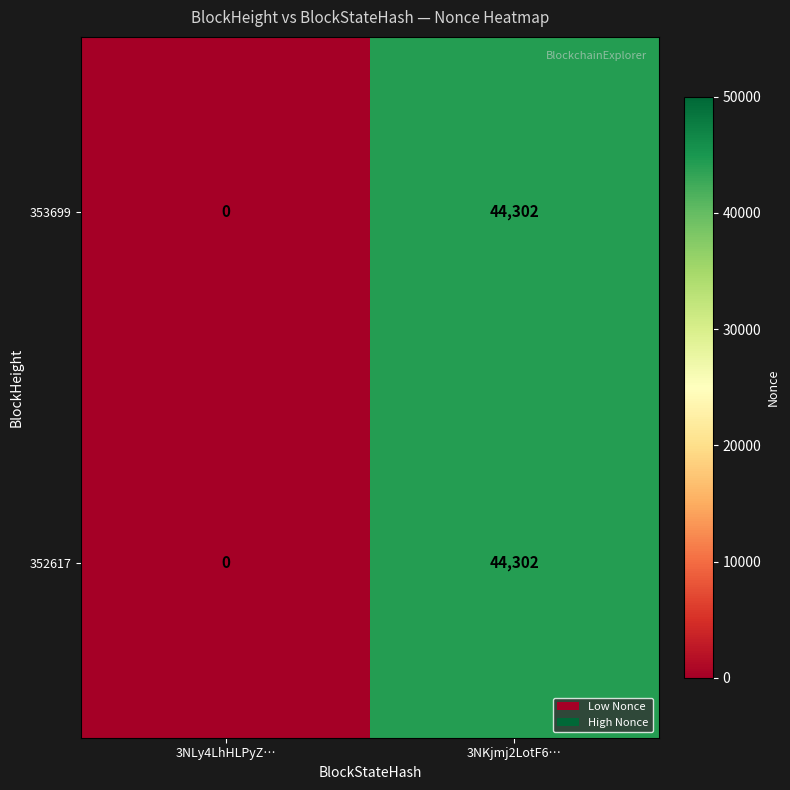

What is the sum of all 352617 values?

44302